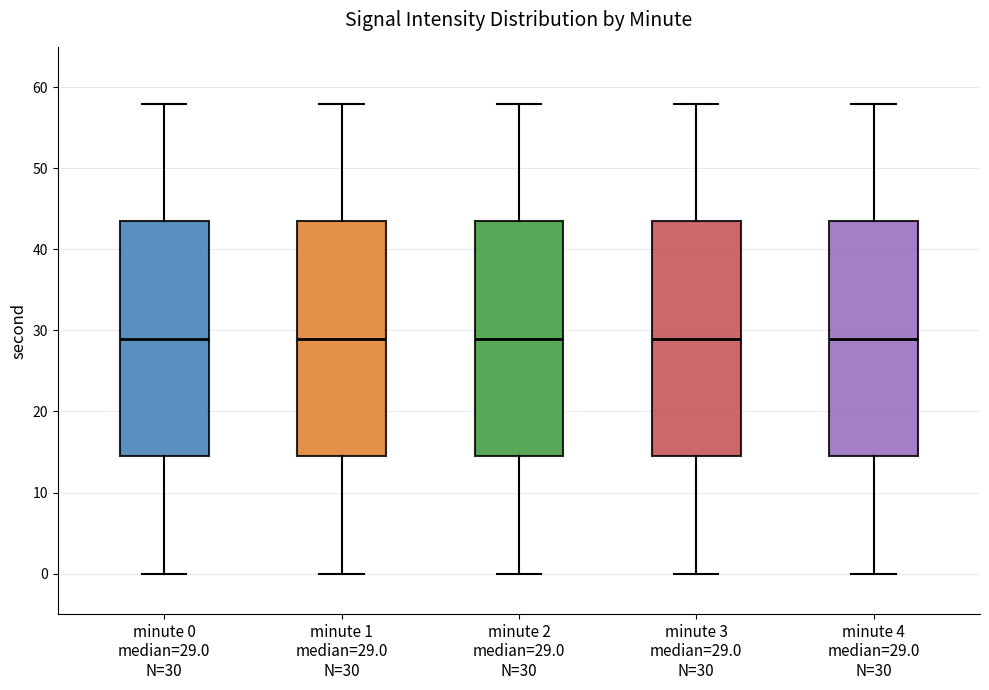

Reading left to right, read every box against the y-axis: the position of its median line, the range the box covers, and the ends of its whiskers. The values are not printed on the chart, so give them approximately, as read against the axis.

minute 0 median=29.0 N=30: median 29, box 15 to 44, whiskers 0 to 58
minute 1 median=29.0 N=30: median 29, box 15 to 44, whiskers 0 to 58
minute 2 median=29.0 N=30: median 29, box 15 to 44, whiskers 0 to 58
minute 3 median=29.0 N=30: median 29, box 15 to 44, whiskers 0 to 58
minute 4 median=29.0 N=30: median 29, box 15 to 44, whiskers 0 to 58